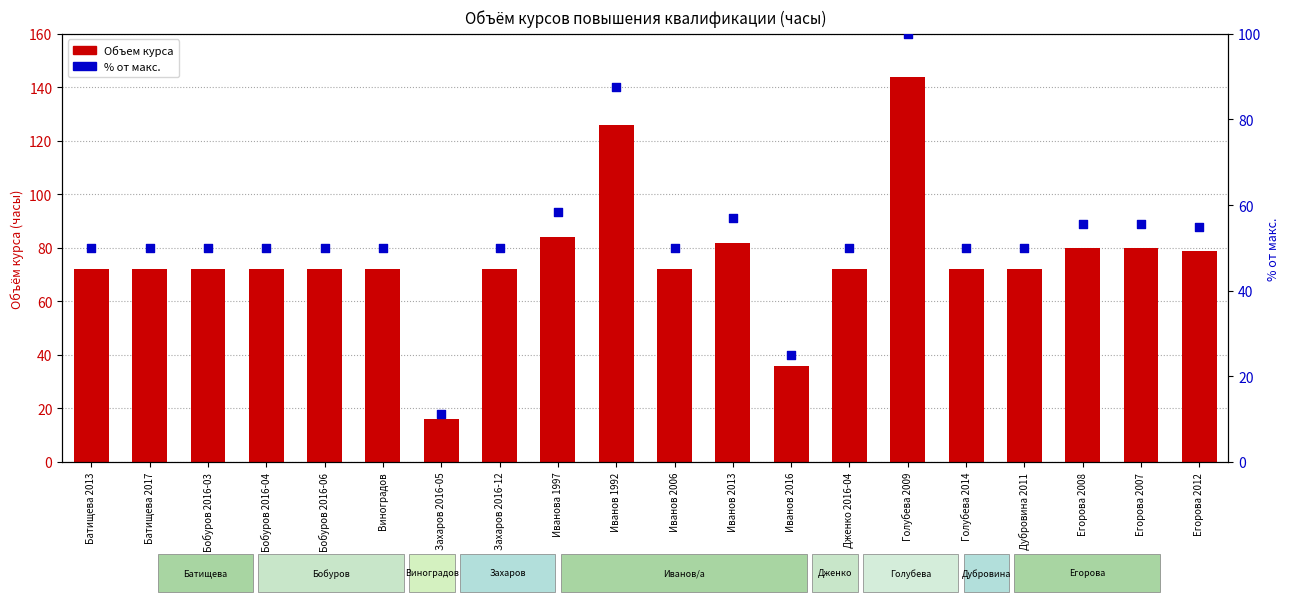

At how many categories does at least one series exceed 105?

2